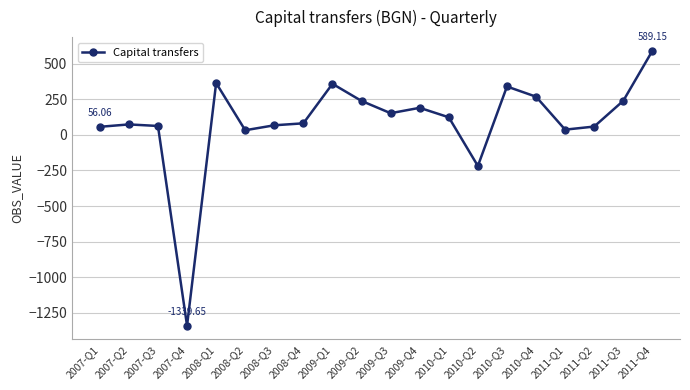

What is the change in value from 2008-Q3 to 2010-Q1?

+56.1